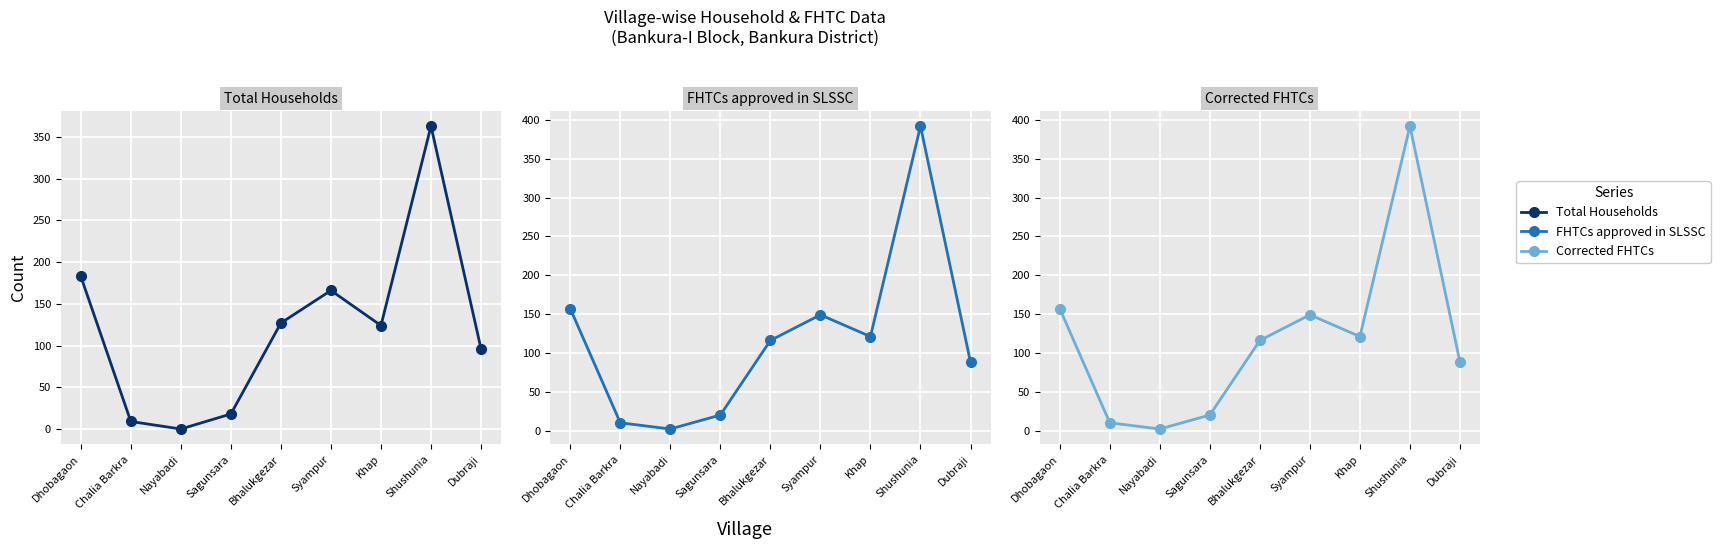

Reading left to right, transcribe all the data shown in this chart.

Total Households: Dhobagaon=183	Chalia Barkra=9	Nayabadi=0	Sagunsara=18	Bhalukgezar=127	Syampur=166	Khap=124	Shushunia=363	Dubraji=96
FHTCs approved in SLSSC: Dhobagaon=157	Chalia Barkra=10	Nayabadi=2	Sagunsara=20	Bhalukgezar=116	Syampur=149	Khap=121	Shushunia=392	Dubraji=88
Corrected FHTCs: Dhobagaon=157	Chalia Barkra=10	Nayabadi=2	Sagunsara=20	Bhalukgezar=116	Syampur=149	Khap=121	Shushunia=392	Dubraji=88